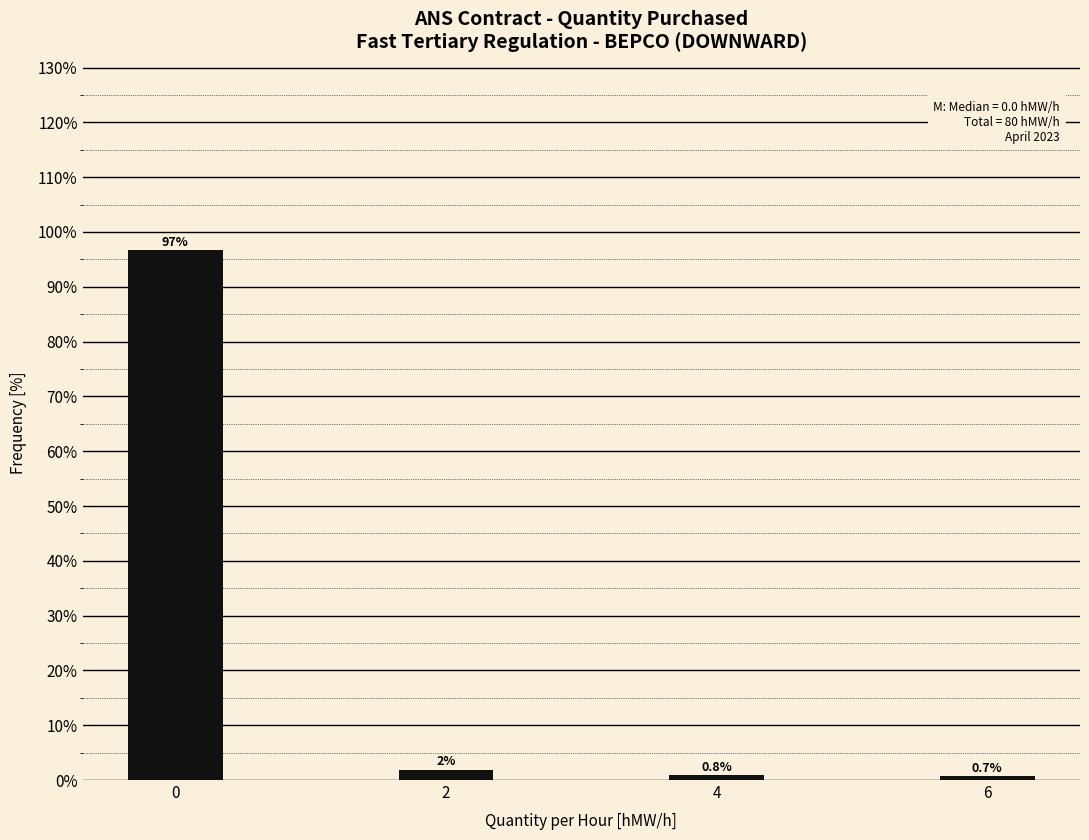

Reading left to right, list all the values displayed in this chart.

0=96.7	2=1.8	4=0.8	6=0.7